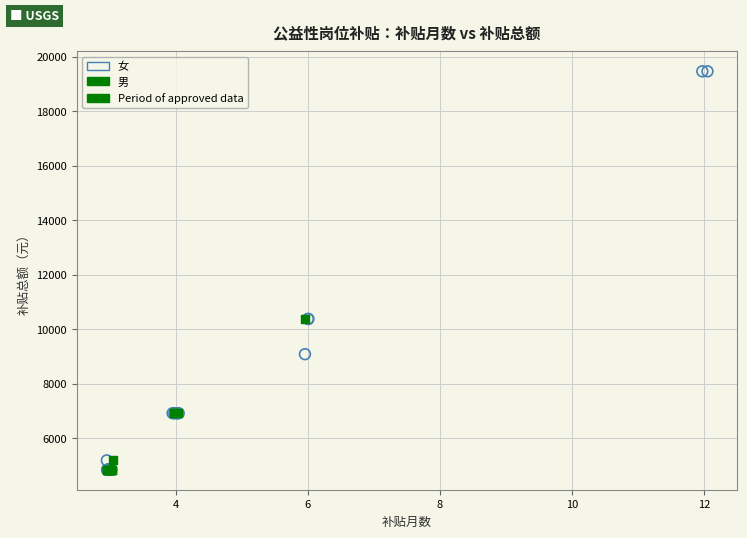

Which series reaches the maximum Y coordinate?

女